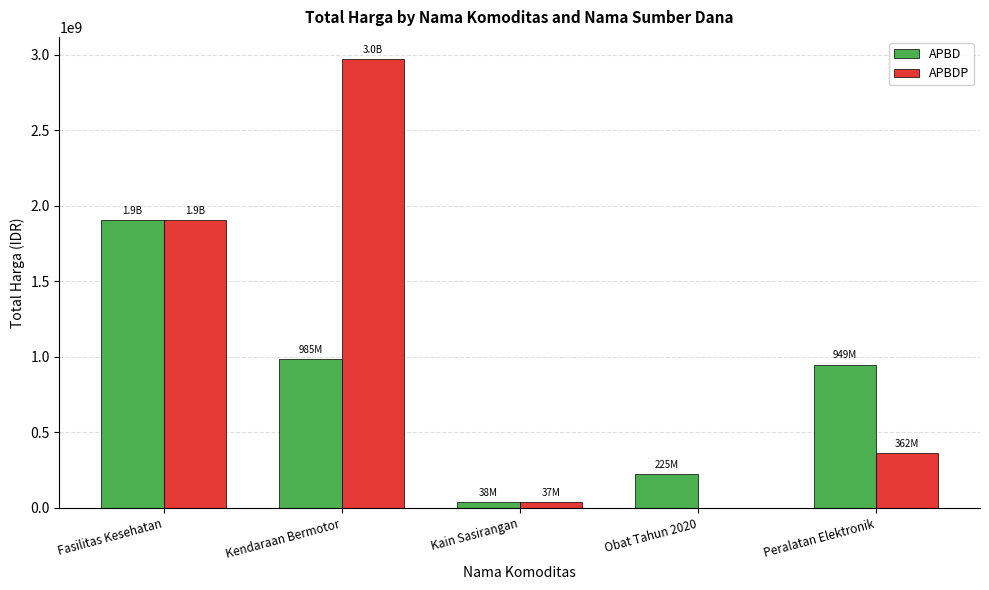

The APBDP series shows 1063648926 at Fasilitas Kesehatan. True or false?

False